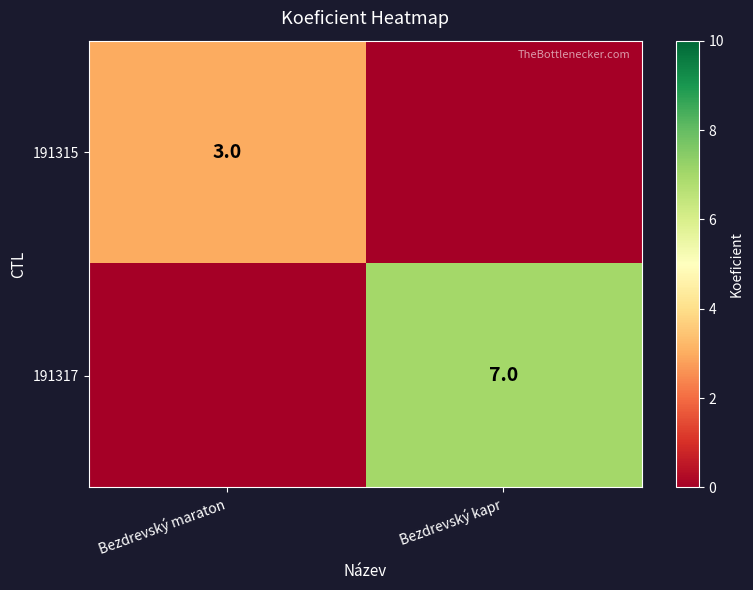

The 191317 series shows 10 at Bezdrevský kapr. True or false?

False